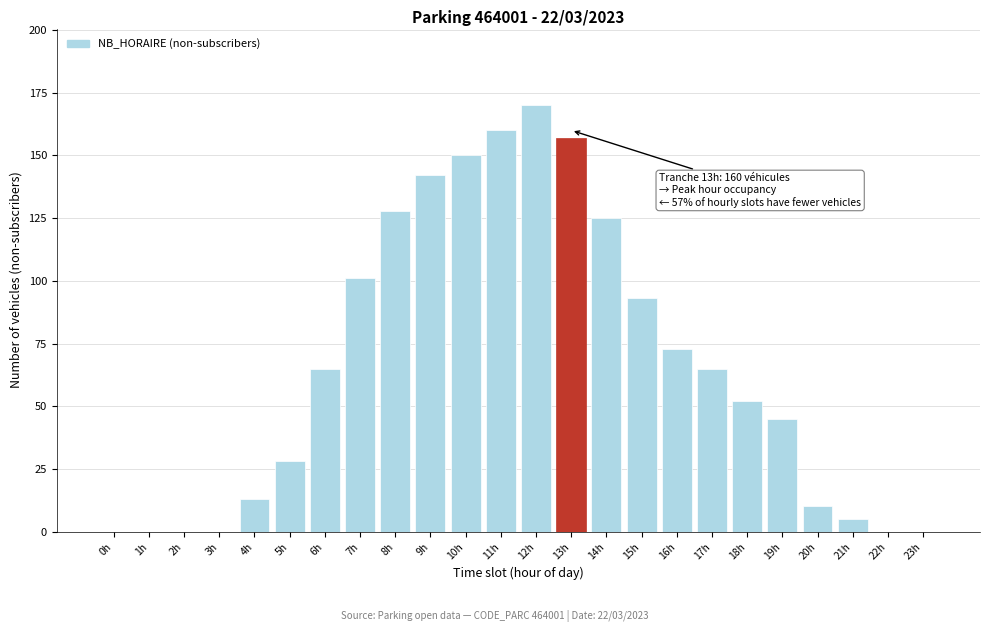

Reading left to right, what are all the values shown in this chart?

0h=0	1h=0	2h=0	3h=0	4h=13	5h=28	6h=65	7h=101	8h=128	9h=142	10h=150	11h=160	12h=170	13h=157	14h=125	15h=93	16h=73	17h=65	18h=52	19h=45	20h=10	21h=5	22h=0	23h=0